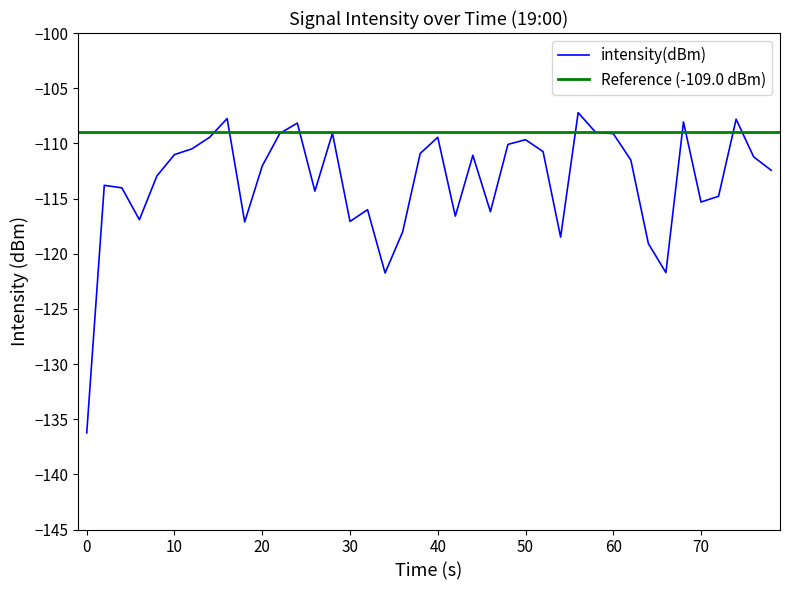

How many values exceed -111?

16